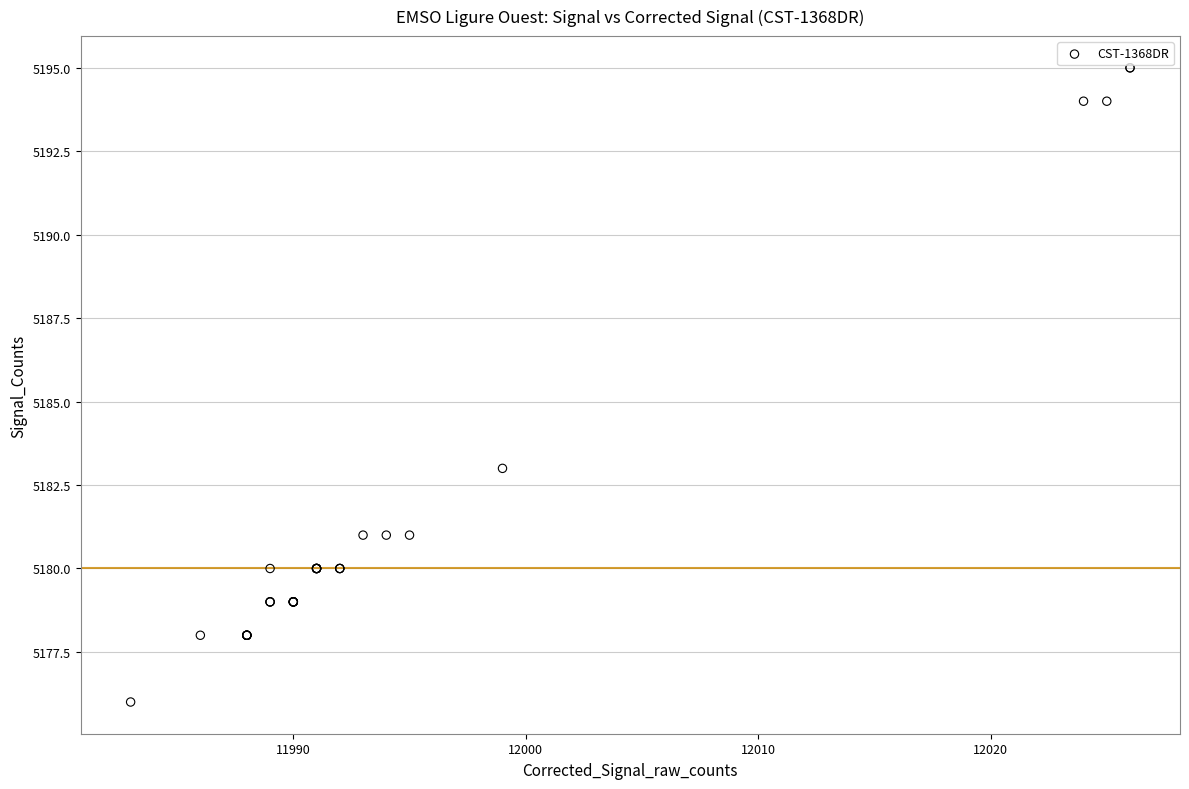

What Y value in the scatter plot is closest to 5185?

5183